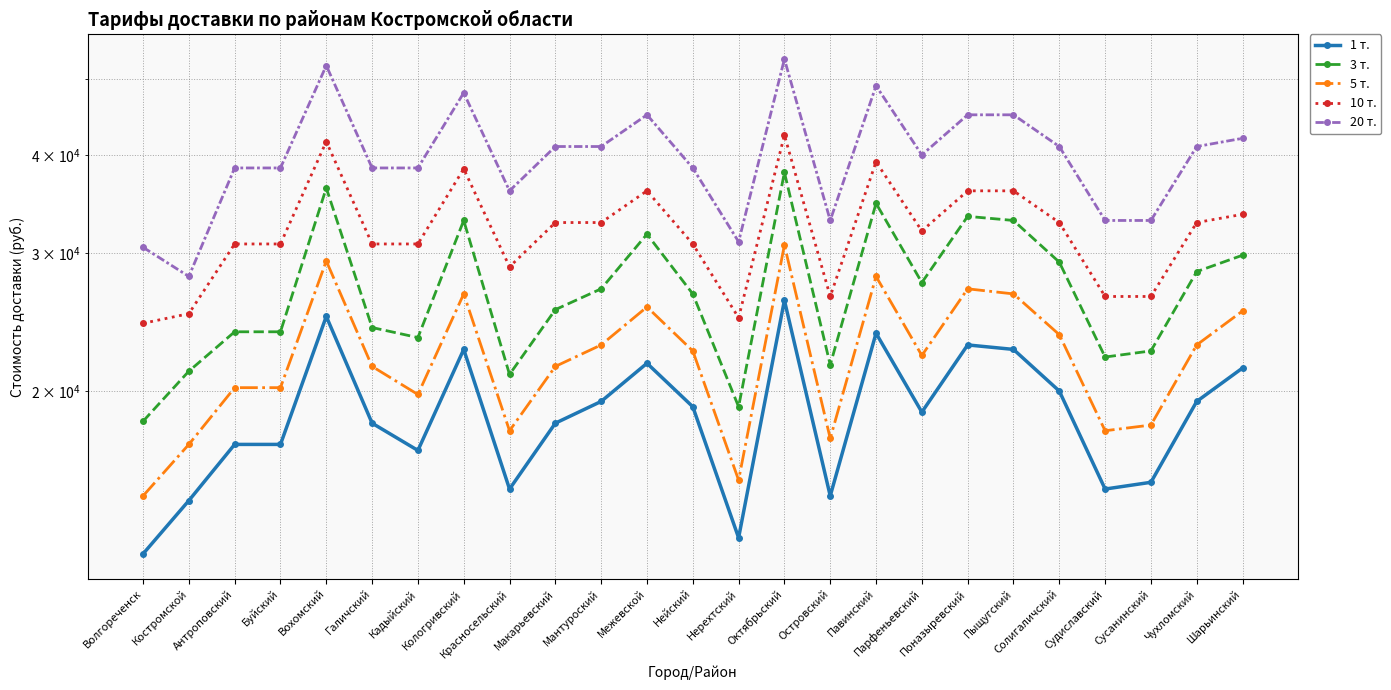

How many lines are shown in the chart?

5